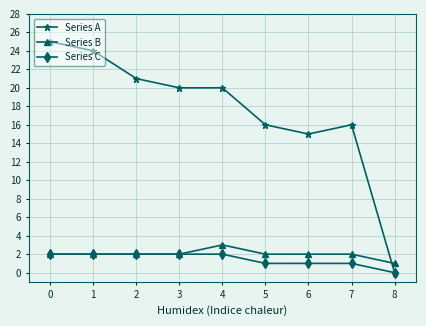

What are all the series names shown in the legend?

Series A, Series B, Series C